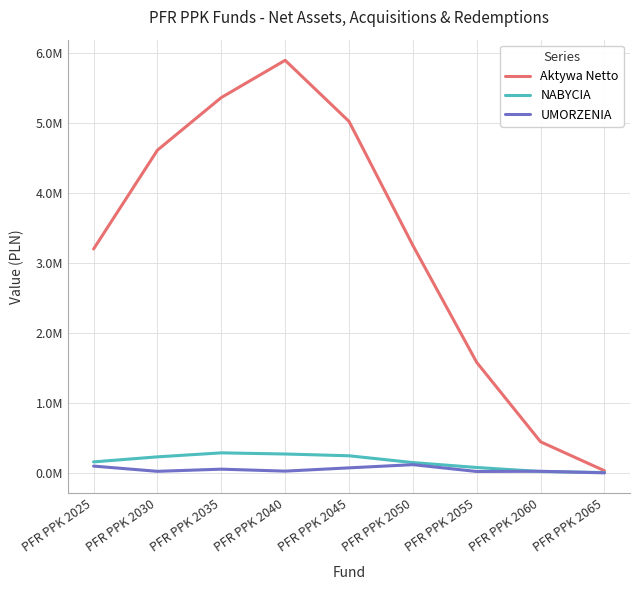

What is the difference between the highest and lowest values at PFR PPK 2035?

5314342.1